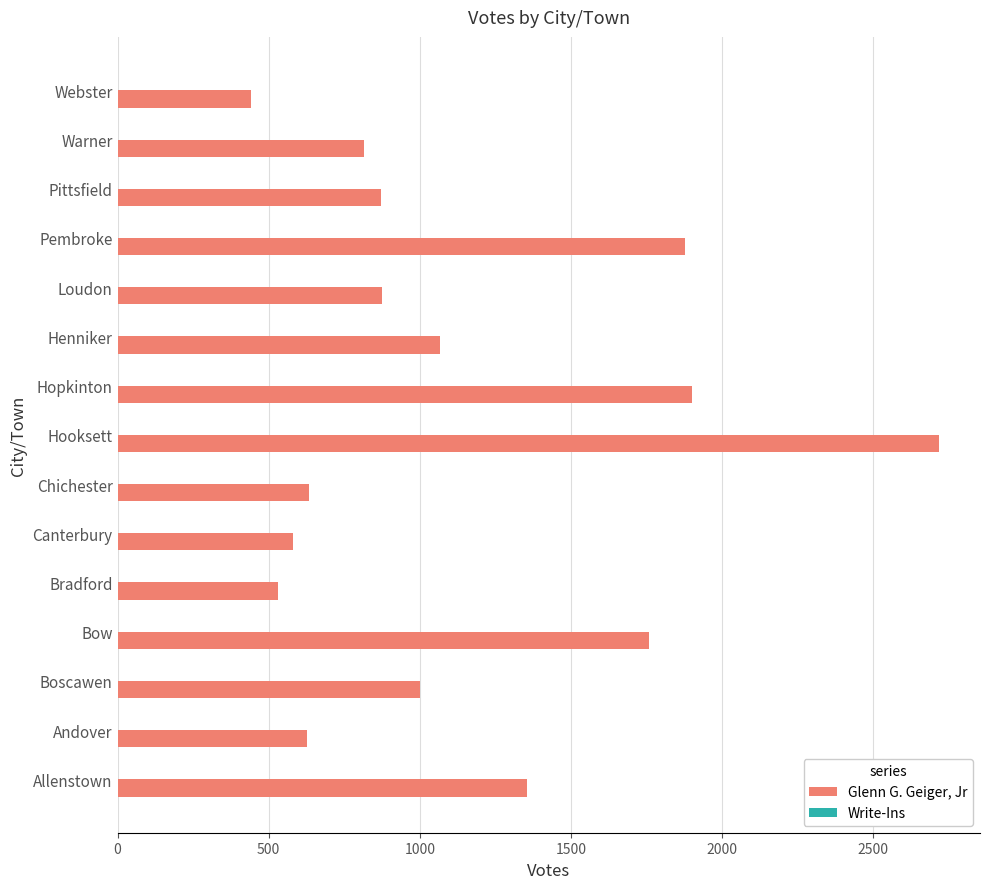

The chart shows a value of 1068 at Henniker. True or false?

True